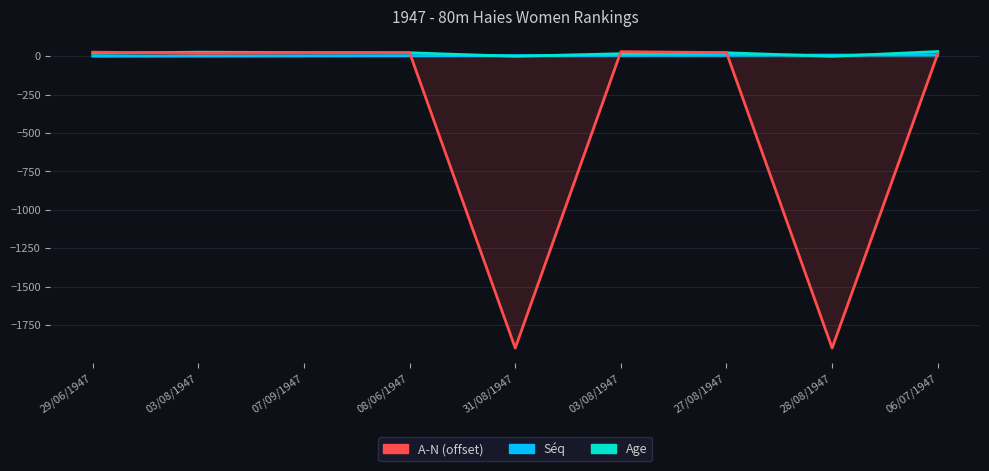

What value does the A-N (offset) series have at 03/08/1947, to the nearest 50?

50